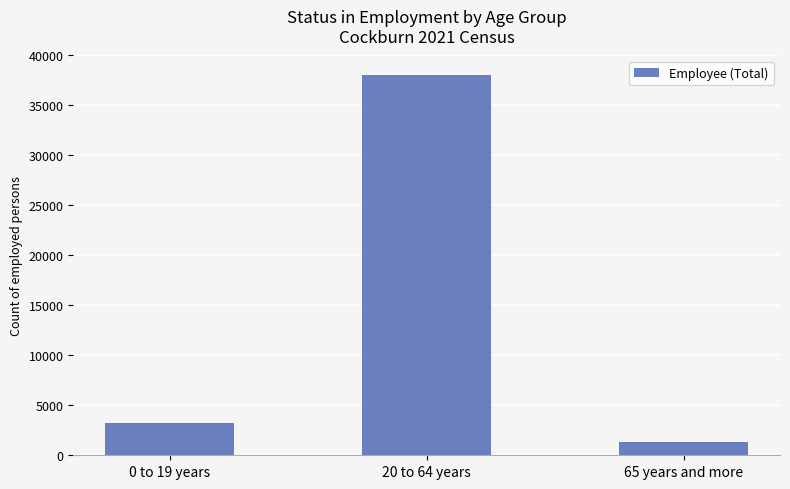

What is the change in value from 0 to 19 years to 20 to 64 years?

+34834